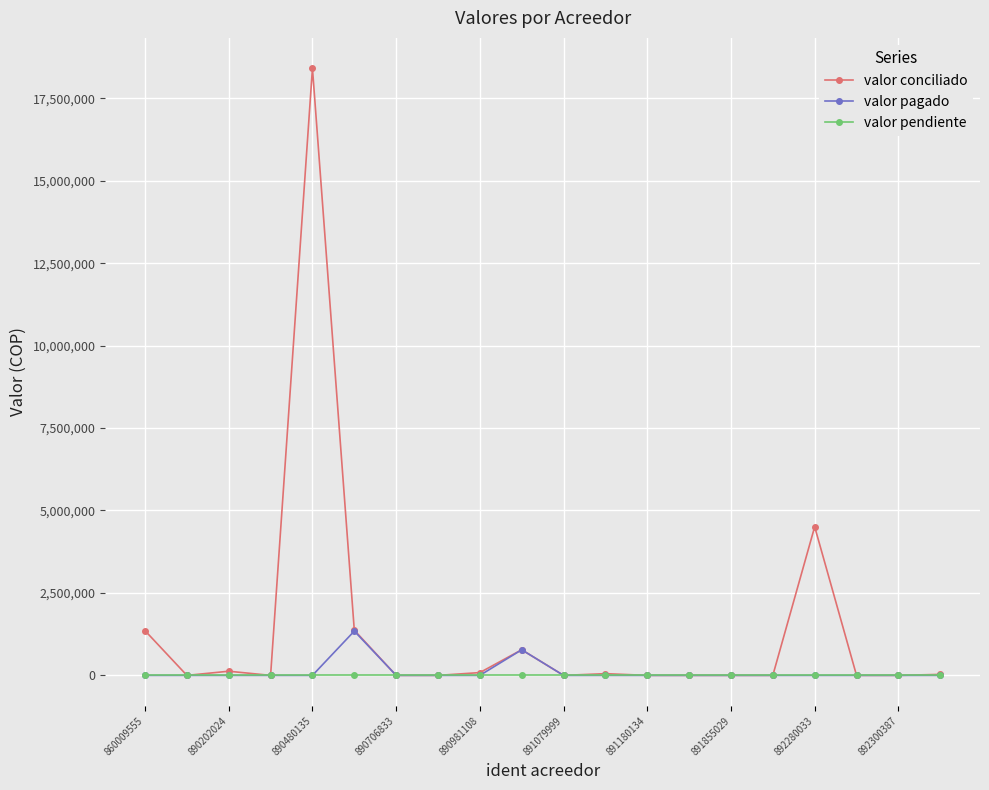

Rank the series by their maximum value, from highest to lowest.

valor conciliado, valor pagado, valor pendiente